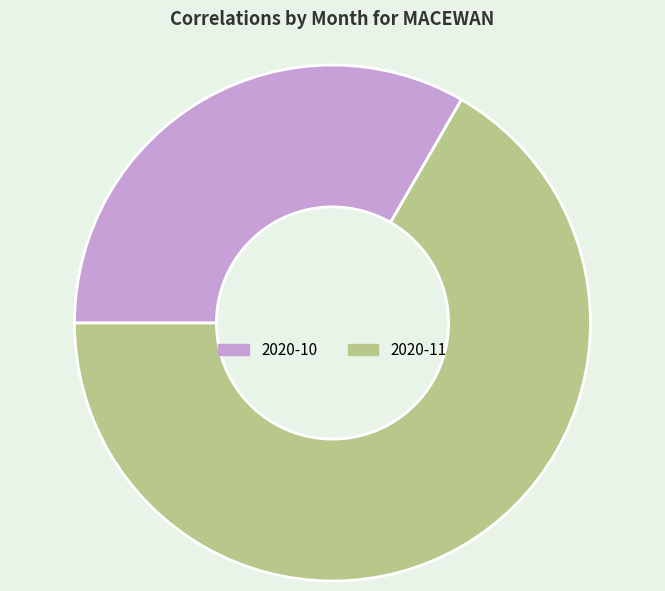

How many slices are in this pie chart?

2